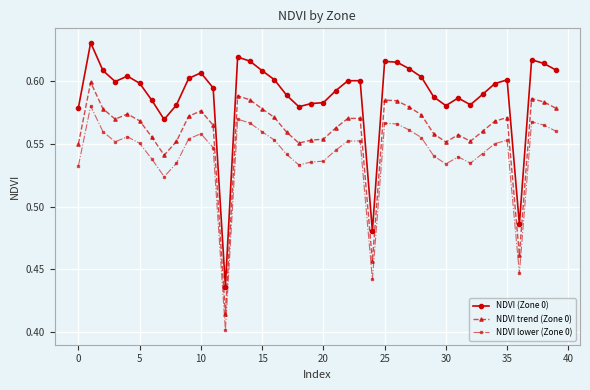

Which series has the widest spread of values?

NDVI (Zone 0)